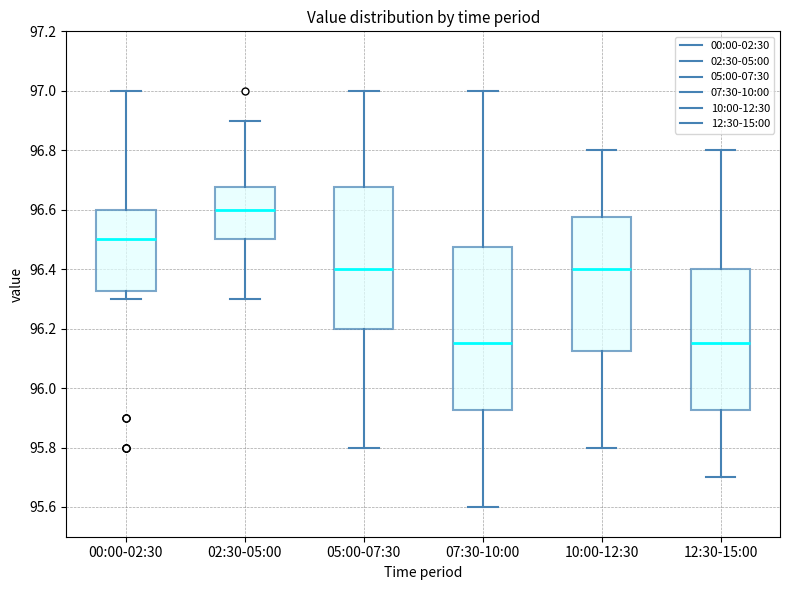

Reading left to right, transcribe this box plot: for each box, give where its median line is, the range the box spans, and where its two whiskers end, as read against the y-axis. The values are not printed on the chart, so give them approximately, as read against the axis.

00:00-02:30: median 96.50, box 96.32 to 96.60, whiskers 96.30 to 97.00
02:30-05:00: median 96.60, box 96.50 to 96.68, whiskers 96.30 to 96.90
05:00-07:30: median 96.40, box 96.20 to 96.68, whiskers 95.80 to 97.00
07:30-10:00: median 96.16, box 95.92 to 96.48, whiskers 95.60 to 97.00
10:00-12:30: median 96.40, box 96.12 to 96.58, whiskers 95.80 to 96.80
12:30-15:00: median 96.16, box 95.92 to 96.40, whiskers 95.70 to 96.80